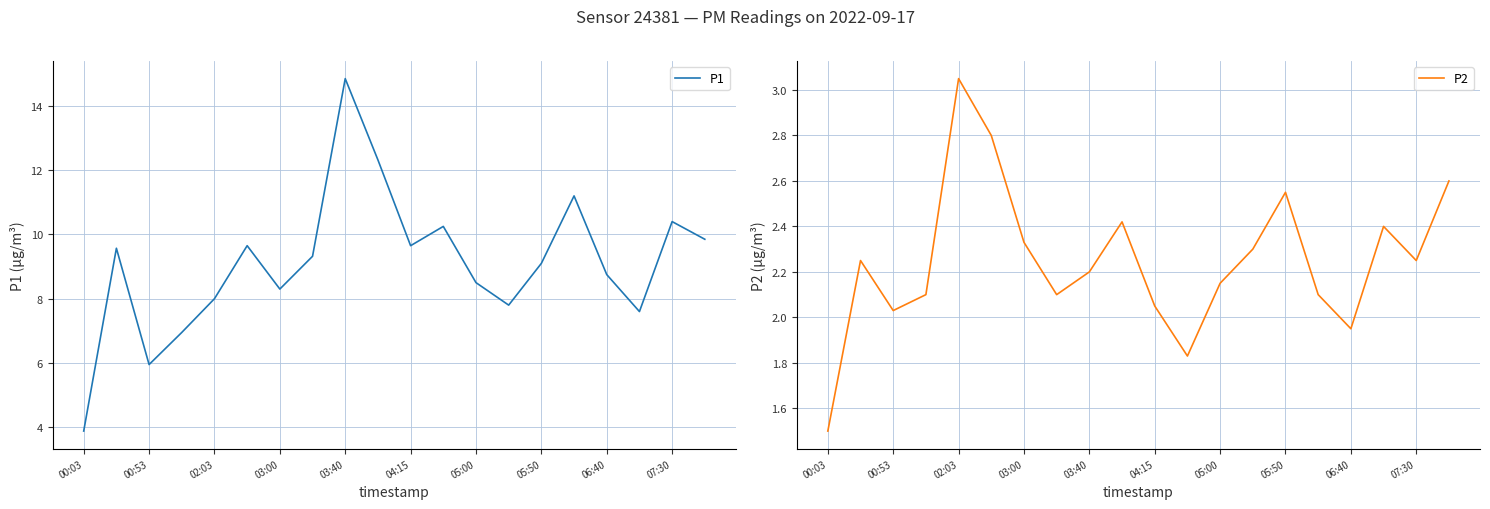

True or false: P2 and P1 cross at least once.

False